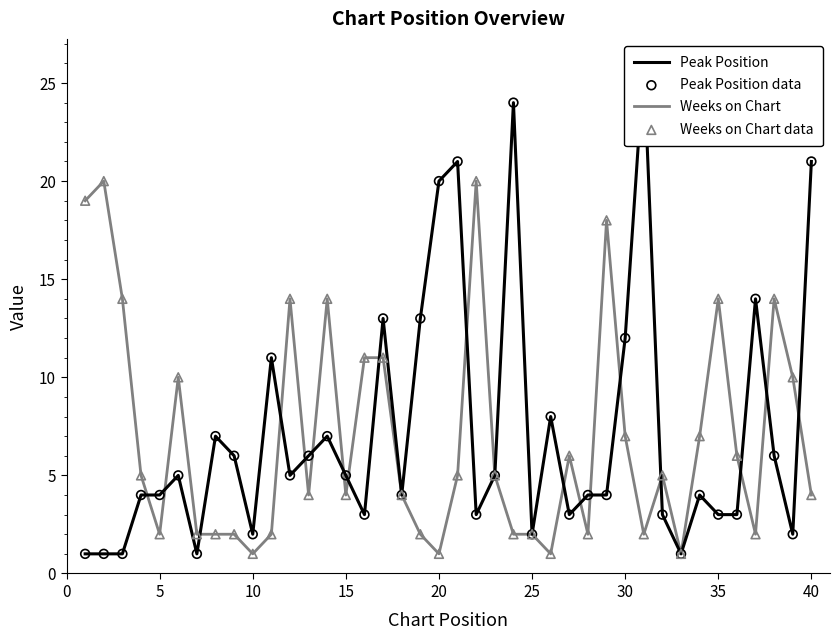

What are all the series names shown in the legend?

Peak Position, Weeks on Chart, Peak Position data, Weeks on Chart data